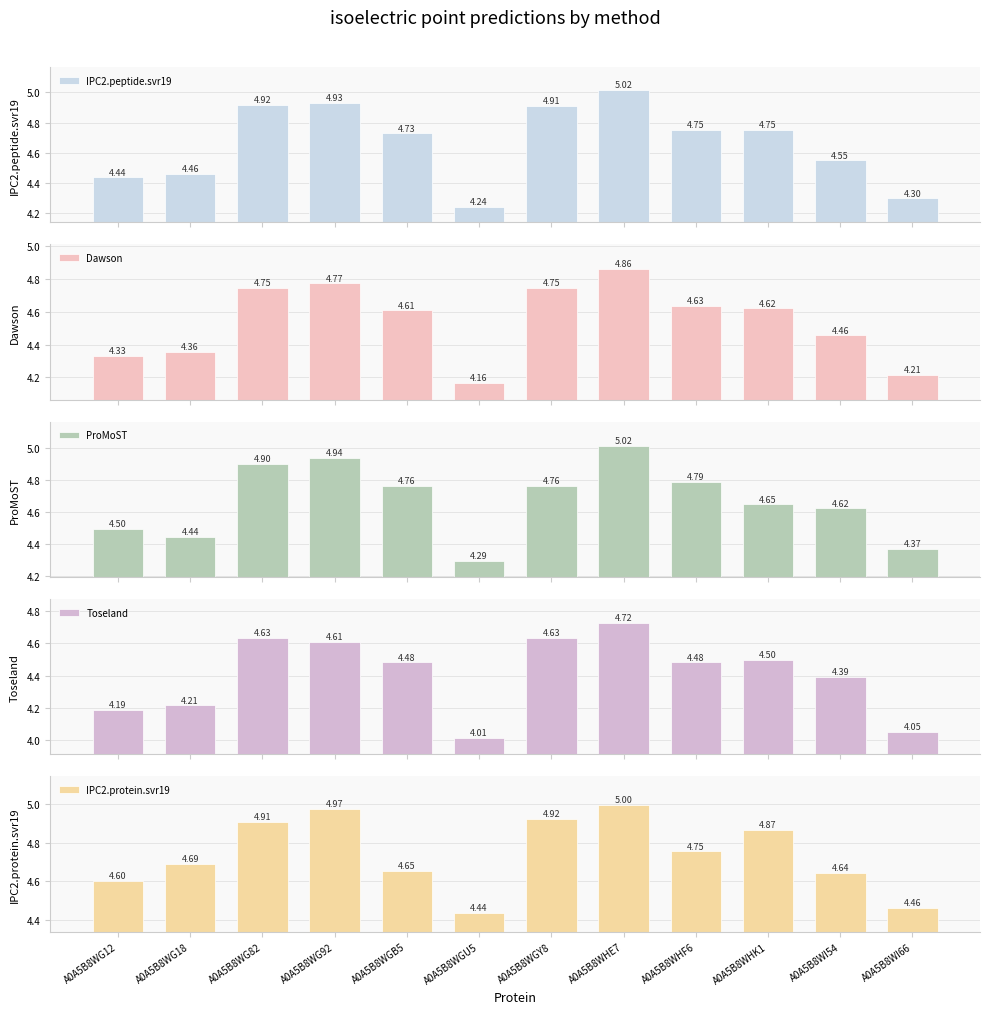

How many groups of bars are there?

12